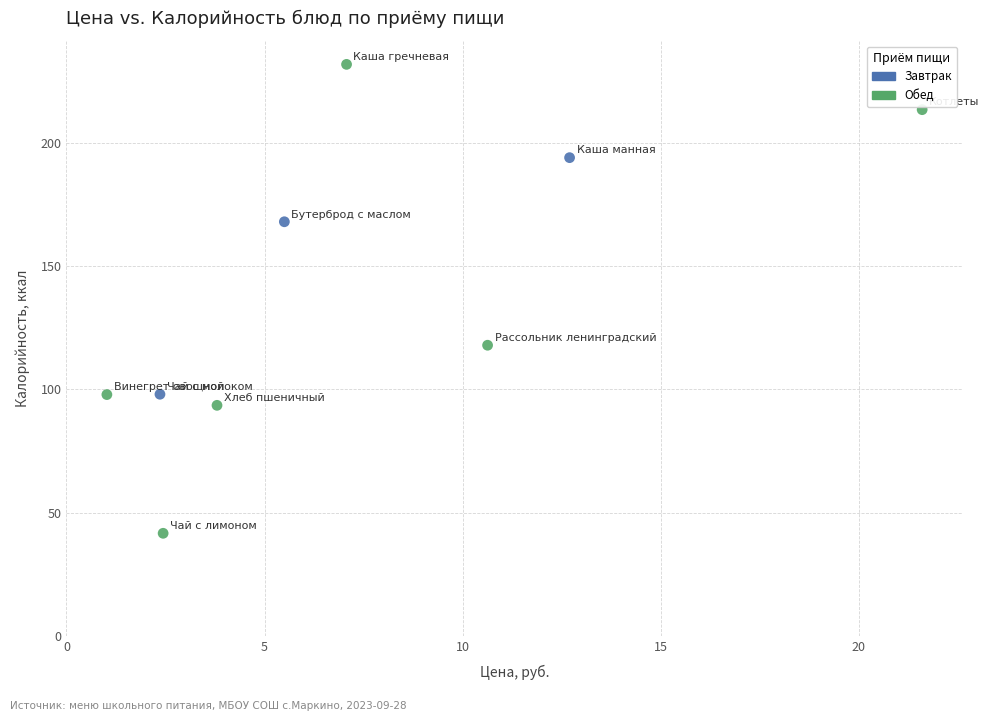

What Y value in the scatter plot is closest to 136?

117.9